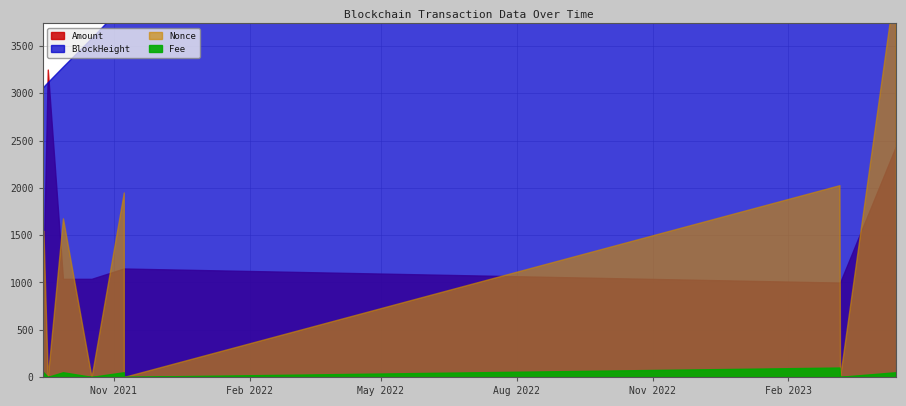

At which category does Fee reach its first local valley?

2021-09-17 09:15:00